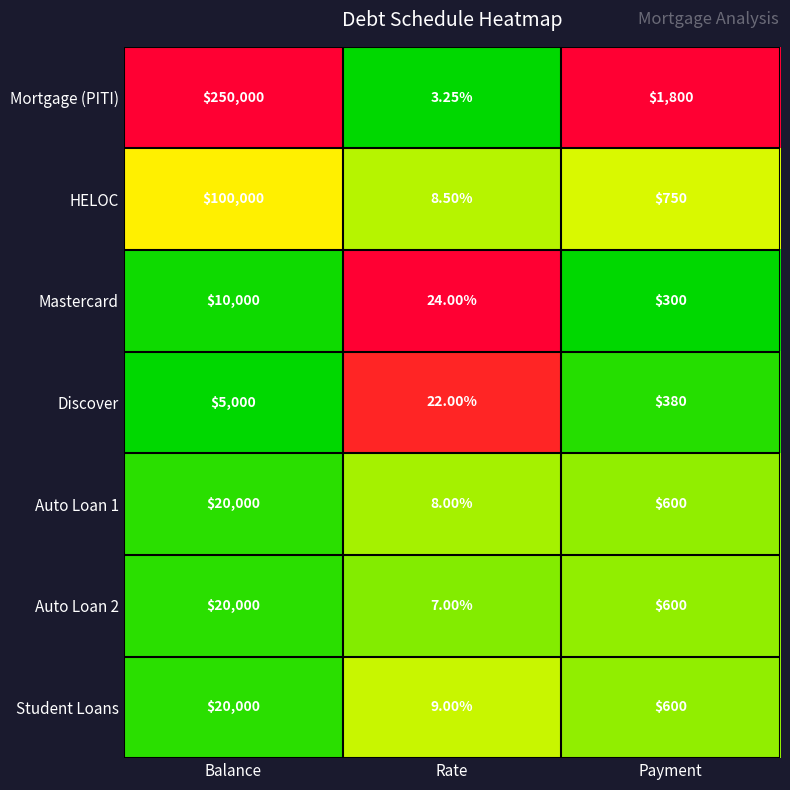

Count the number of data series in this chart.

7